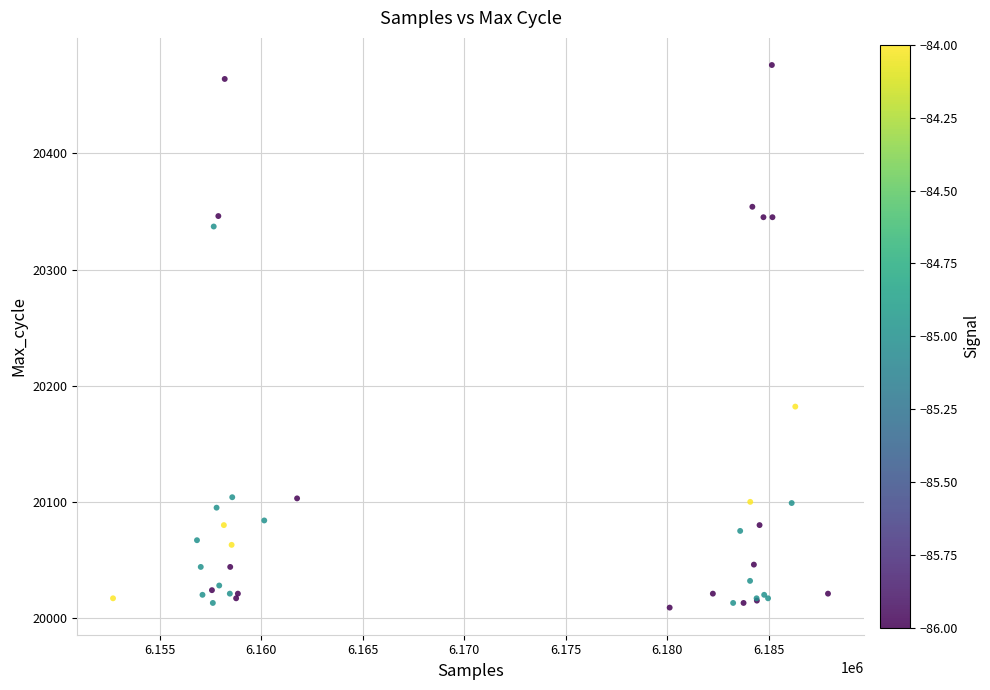

What Y value in the scatter plot is closest to 20242?

20182